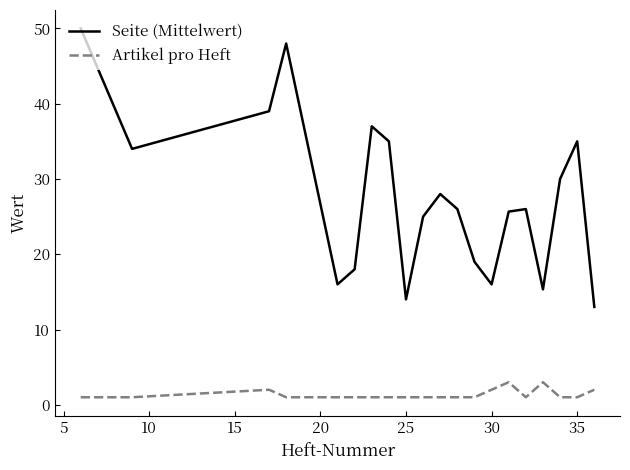

List the series in order of their overall mean, lowest first.

Artikel pro Heft, Seite (Mittelwert)